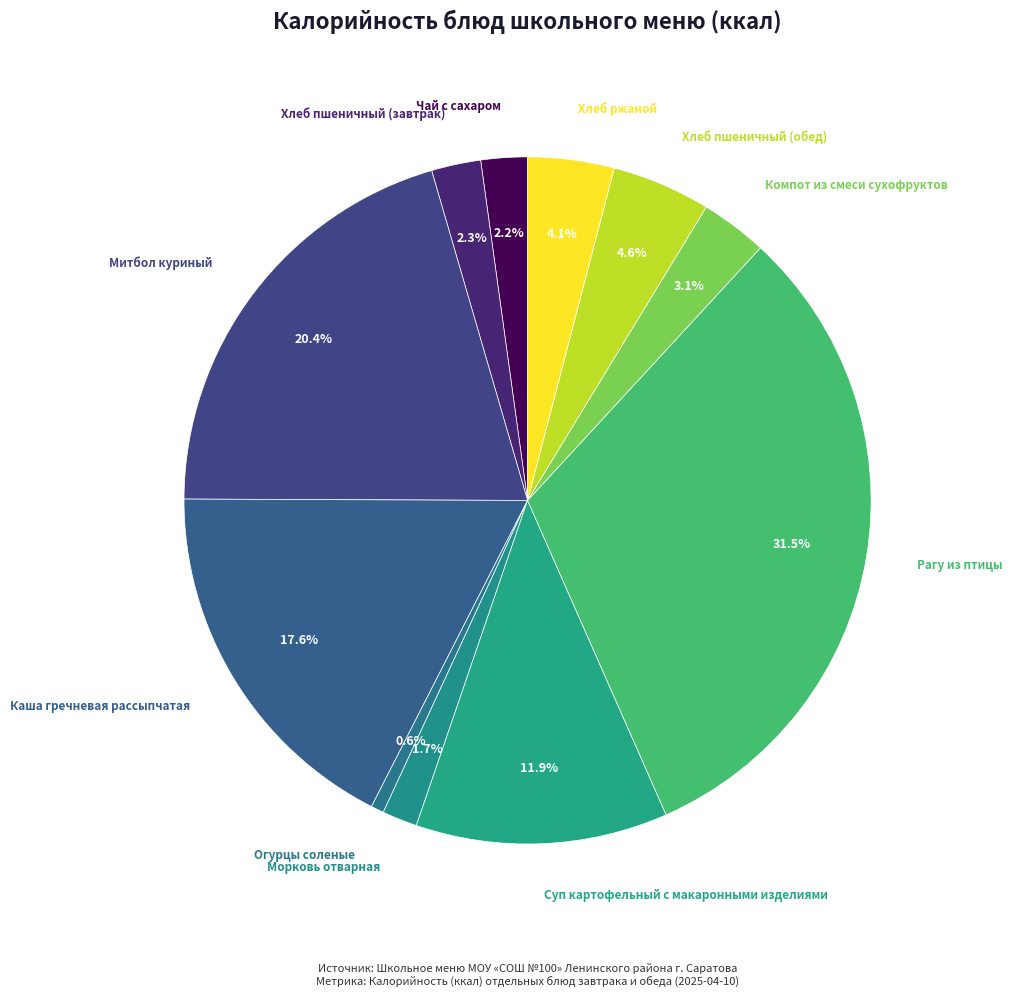

How many segments does this pie chart have?

11